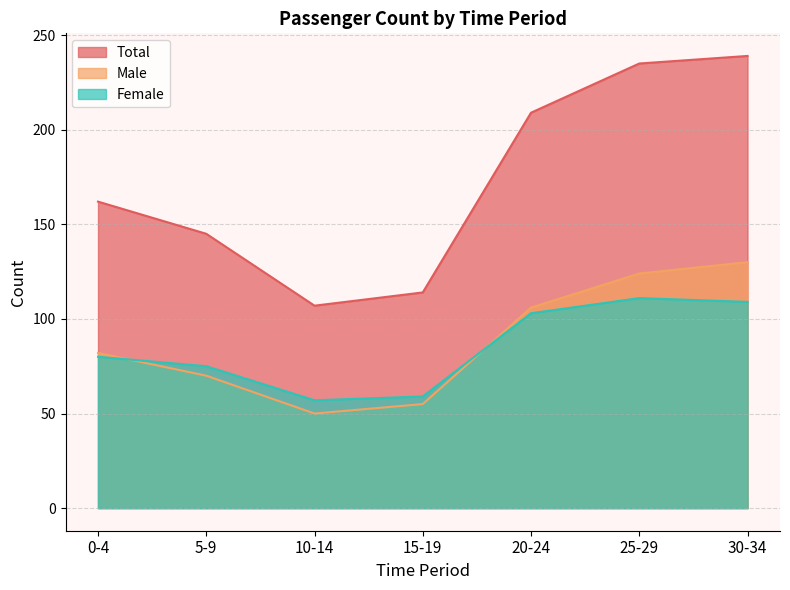

Where does the Male series first go above 82?

20-24